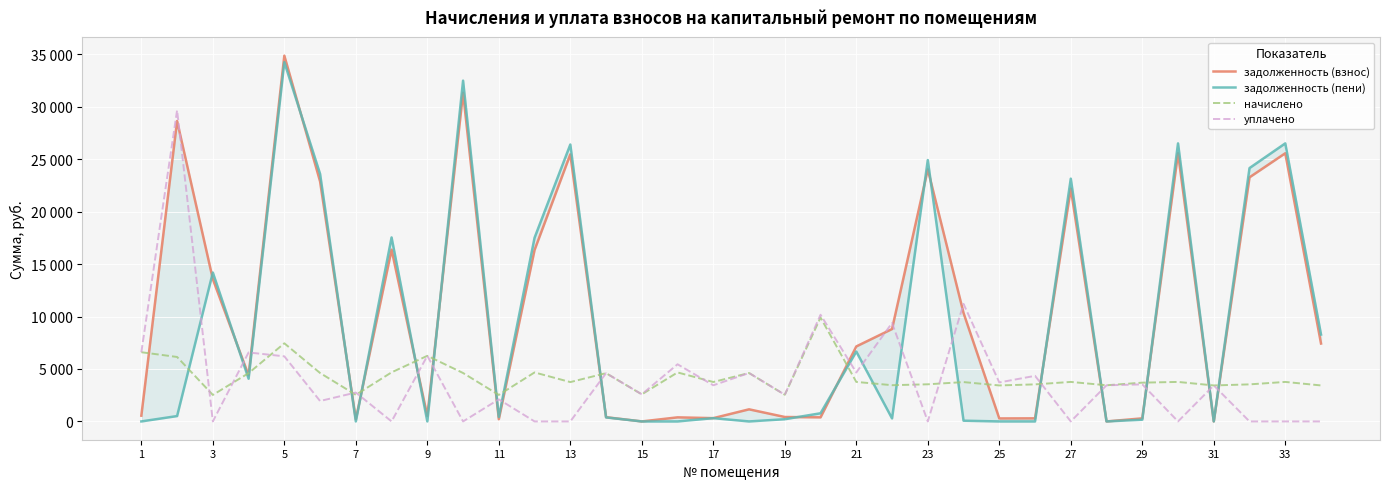

Reading right to left, transcribe all the data shown in this chart.

задолженность (взнос): 7429.0	25569.0	23274.2	0.0	25569.0	294.3	0.0	22204.8	294.4	285.5	10339.8	24033.9	8809.9	7150.3	389.0	422.9	1154.4	313.0	388.9	0.0	404.5	25463.2	16346.1	210.6	31339.2	521.3	16373.5	211.1	22880.1	34873.5	4398.9	13567.0	28645.1	549.9
задолженность (пени): 8287.0	26510.9	24157.6	0.0	26510.9	164.5	1.2	23146.6	0.0	0.0	69.8	24919.2	287.9	6663.6	778.7	211.7	0.0	312.6	0.0	0.0	383.5	26401.2	17514.1	421.2	32493.6	0.0	17543.5	0.0	23598.6	34253.7	4073.2	14198.8	512.2	0.0
начислено: 3432.0	3767.4	3533.4	3432.0	3767.4	3698.0	3447.6	3767.4	3533.4	3432.0	3751.8	3541.2	3455.4	3767.4	9903.3	2542.8	4617.6	3759.6	4672.2	2581.8	4602.0	3751.8	4672.2	2527.2	4617.6	6255.6	4680.0	2535.0	4617.6	7449.0	4602.0	2527.2	6146.4	6598.8
уплачено: 0.0	0.0	0.0	3432.0	0.0	3532.7	3445.9	0.0	4346.0	3718.0	11208.0	0.0	9385.8	4666.2	10171.3	2543.0	4617.6	3446.3	5450.7	2585.0	4602.0	0.0	0.0	2106.2	0.0	6254.9	0.0	2755.0	1948.8	6206.5	6576.2	0.0	29669.5	6598.6